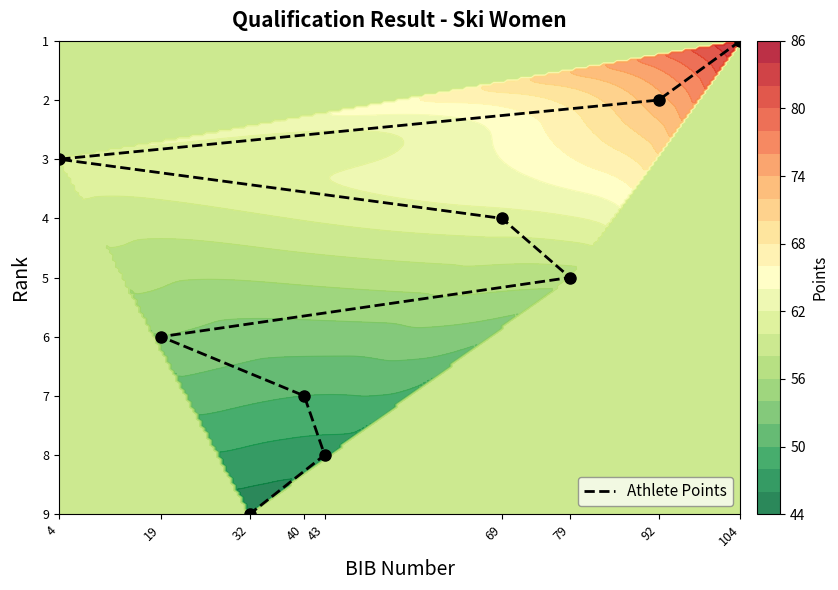

Approximately how many times larger is the value at 32 compared to 92?

4.5